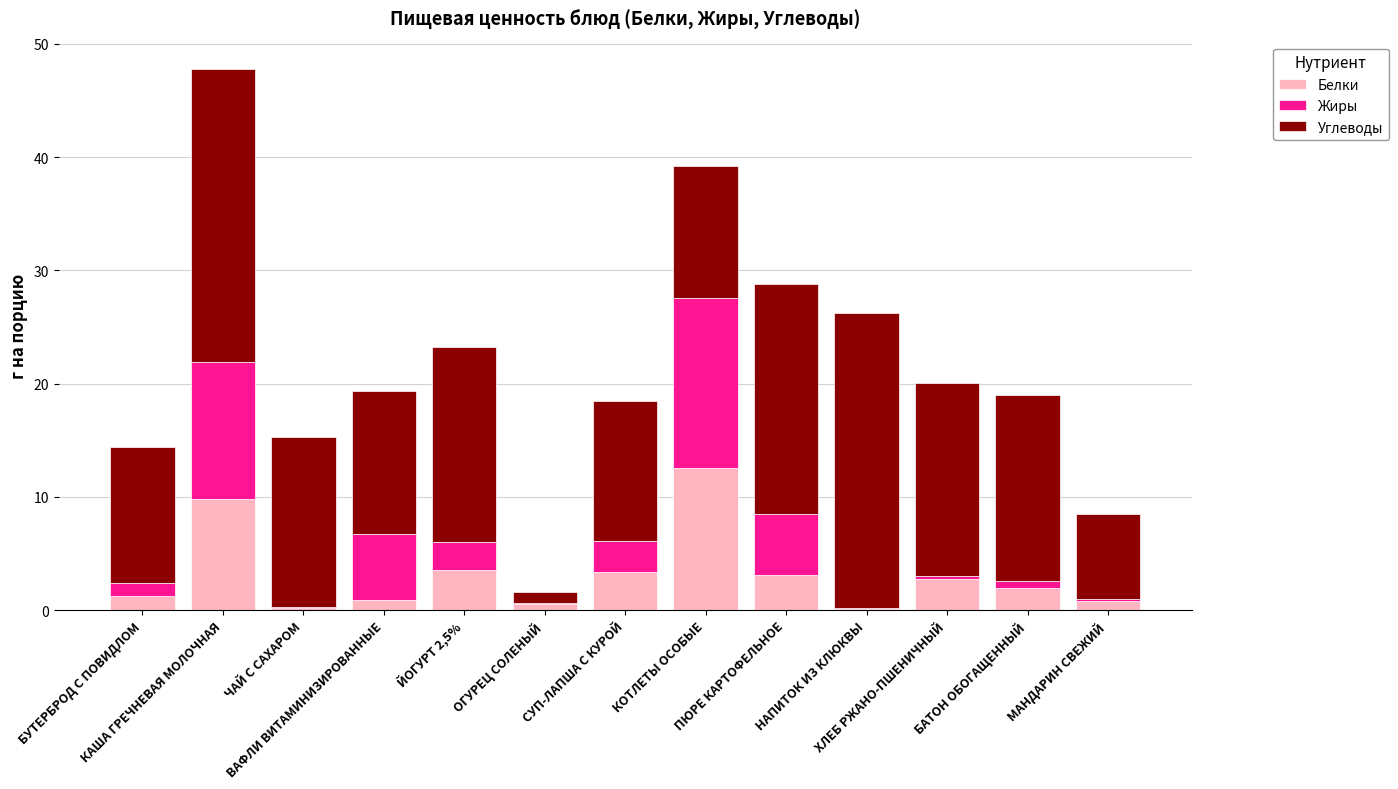

Are the bars horizontal?

No